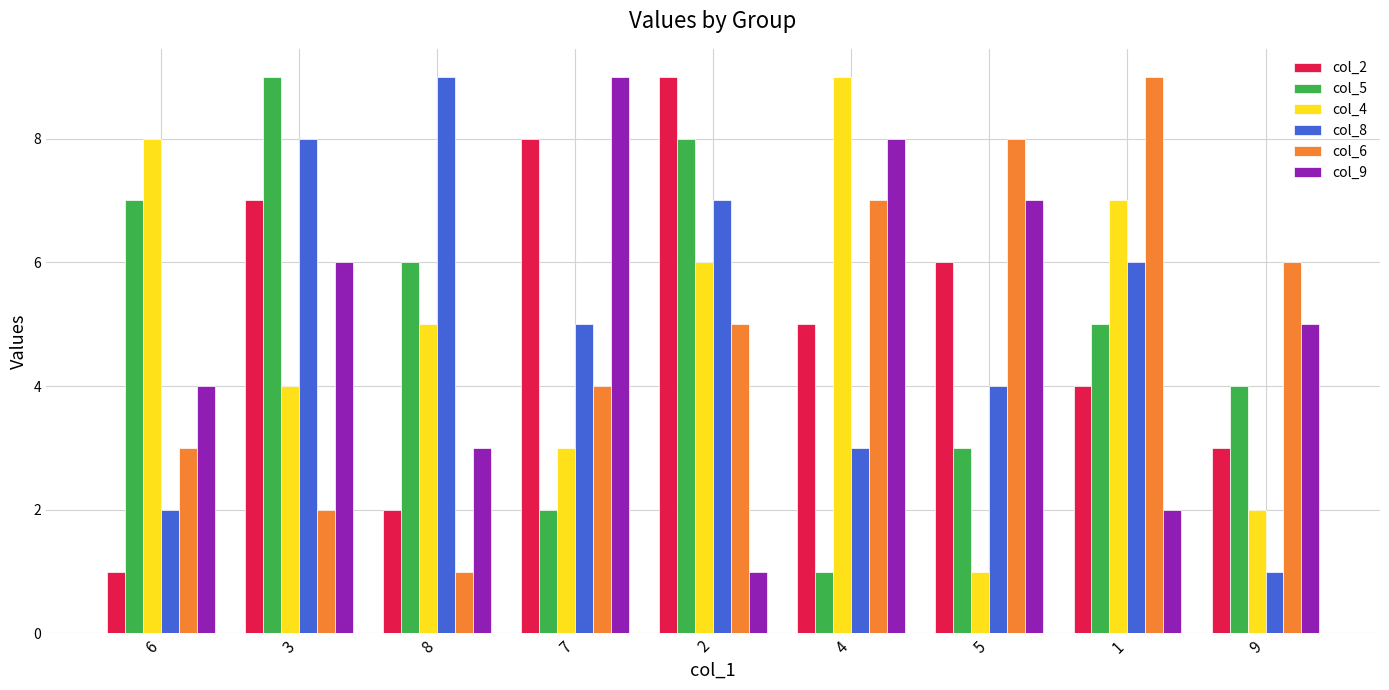

List the labels in order of col_6 value, smallest first.

8, 3, 6, 7, 2, 9, 4, 5, 1